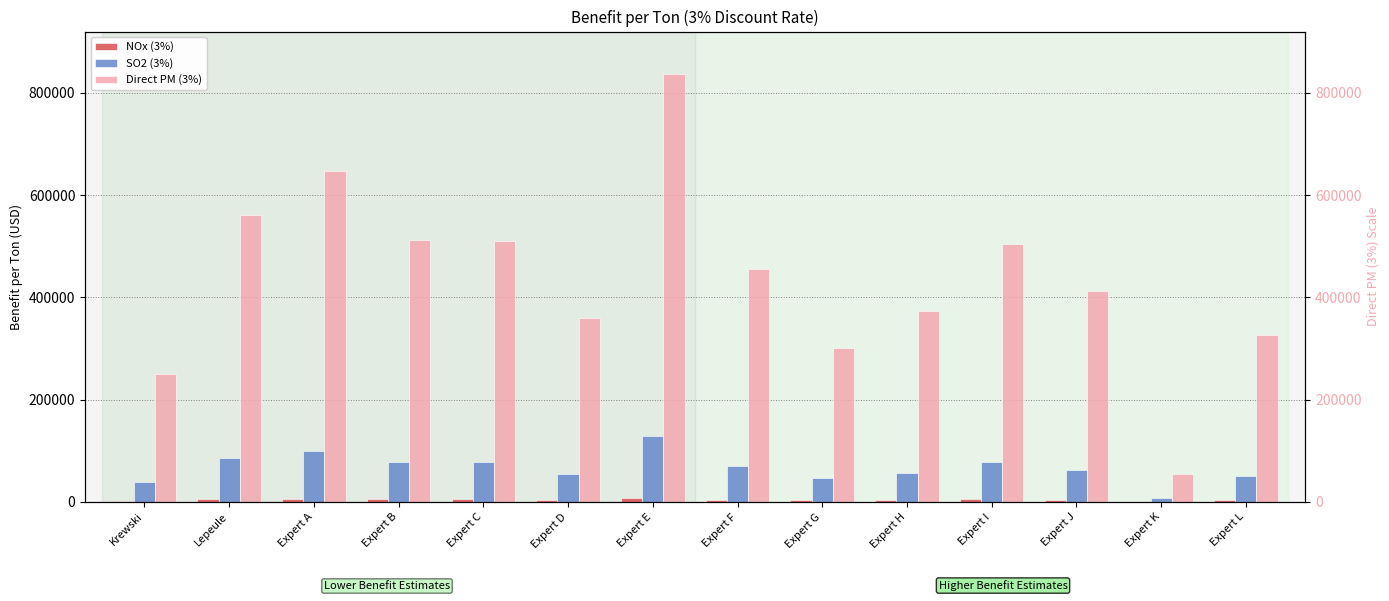

What is the difference between the maximum and minimum values in the SO2 (3%) series?

119745